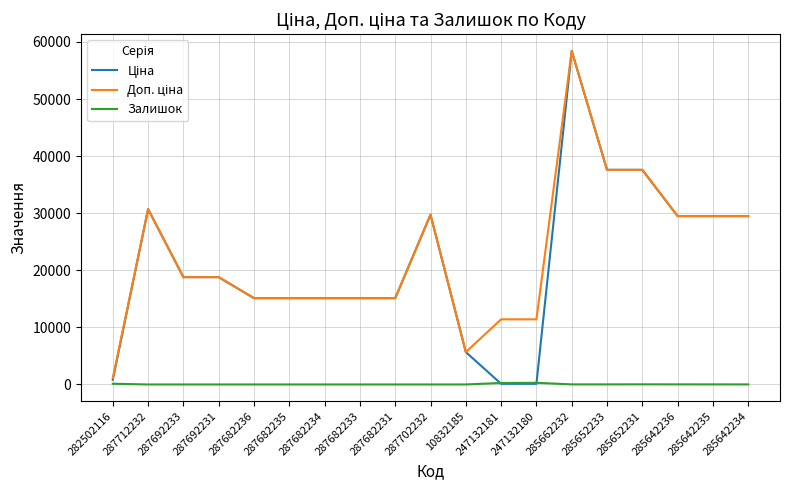

The Залишок series shows 0.0 at 287712232. True or false?

True